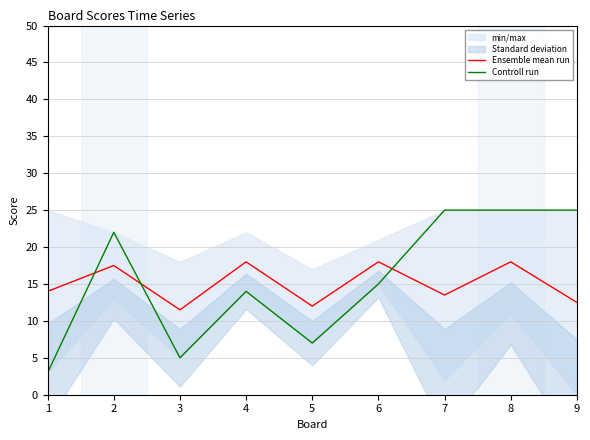

Reading left to right, list all the values displayed in this chart.

Ensemble mean run: 1=14.0	2=17.5	3=11.5	4=18.0	5=12.0	6=18.0	7=13.5	8=18.0	9=12.5
Controll run: 1=3.0	2=22.0	3=5.0	4=14.0	5=7.0	6=15.0	7=25.0	8=25.0	9=25.0